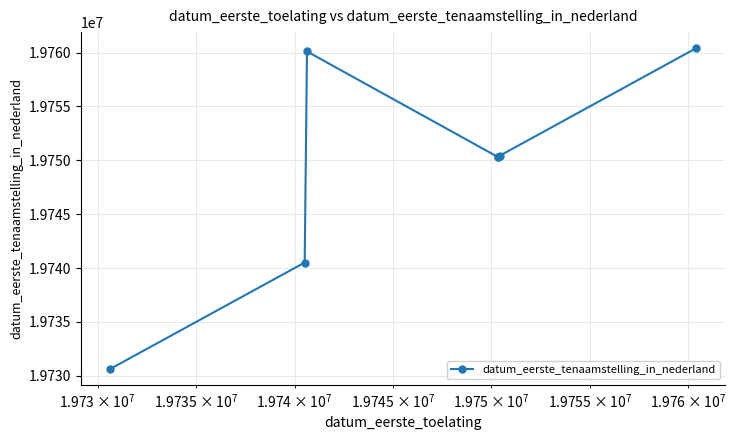

What is the value of the 4th point from the left?

19750320